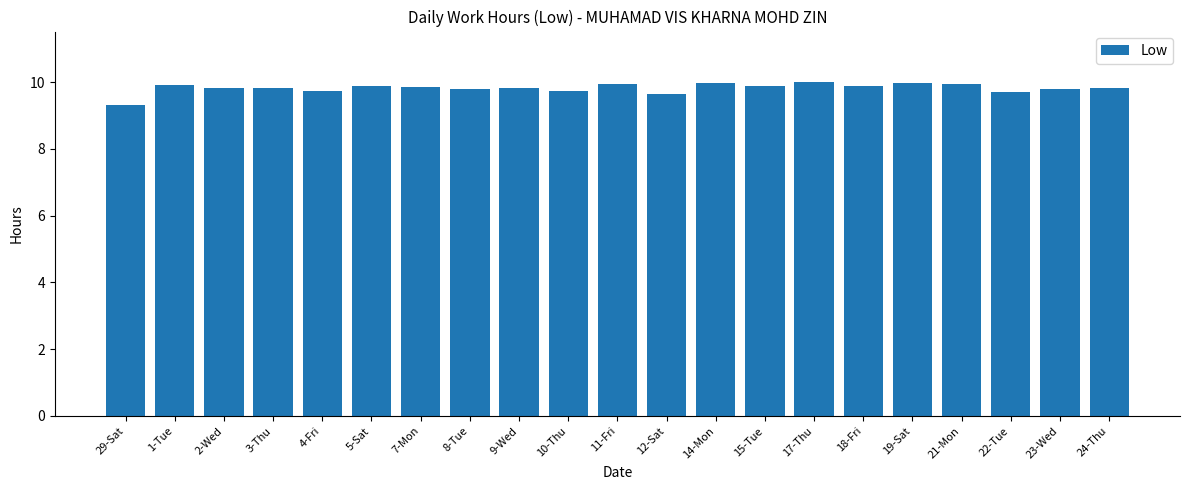

The chart shows a value of 3.1 at 8-Tue. True or false?

False